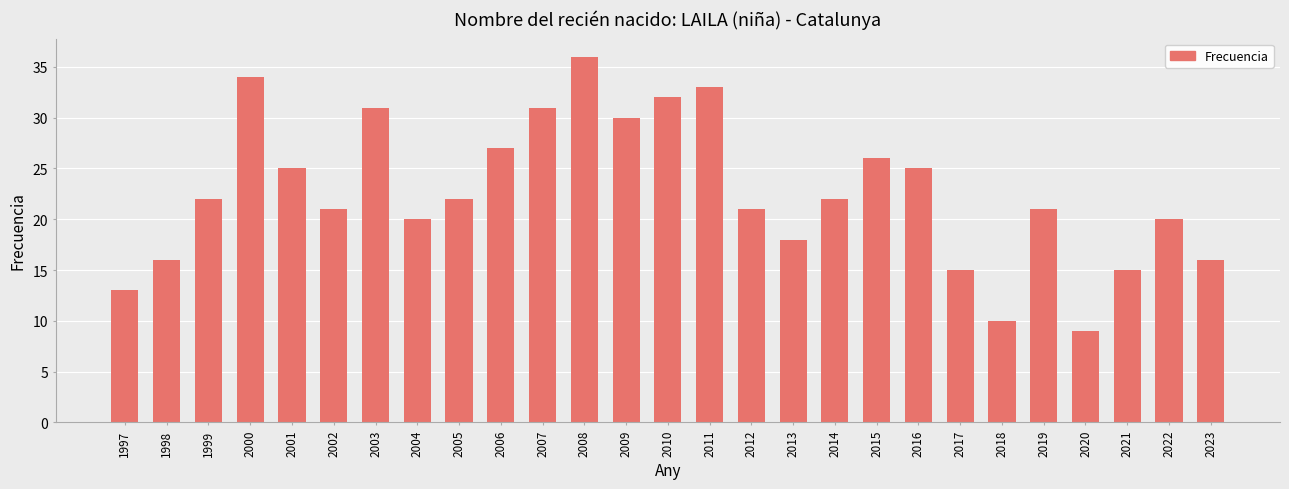

What is the change in value from 2014 to 2019?

-1